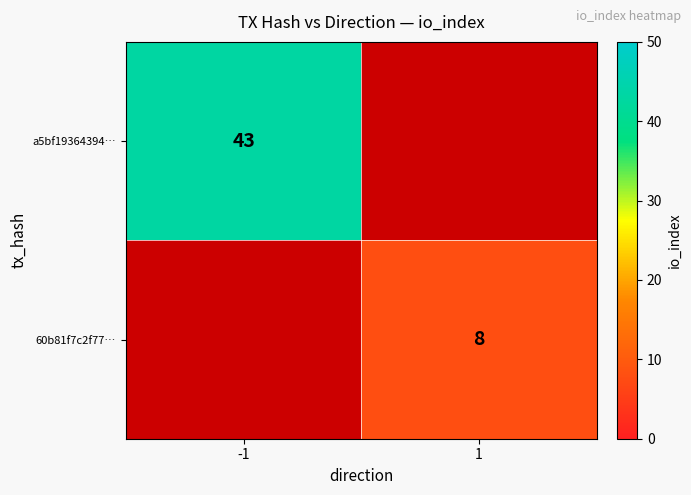

At which category does the chart reach its peak across all series?

-1